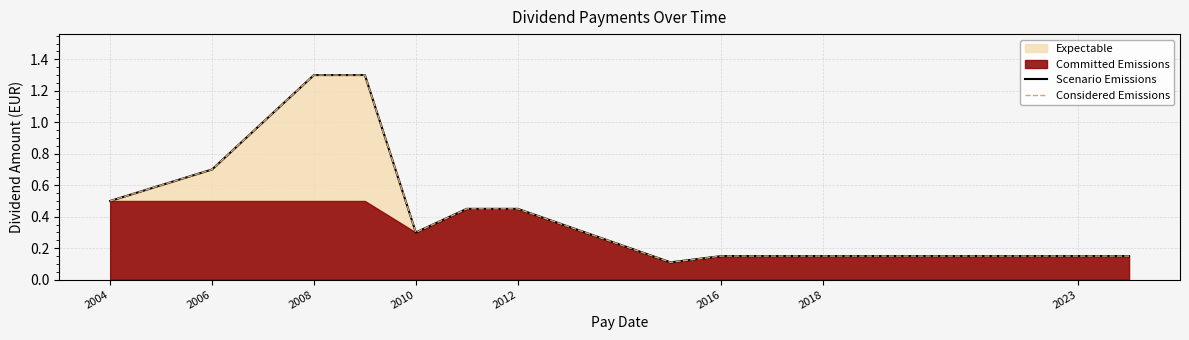

What is the label of the 1st point from the left?

2004